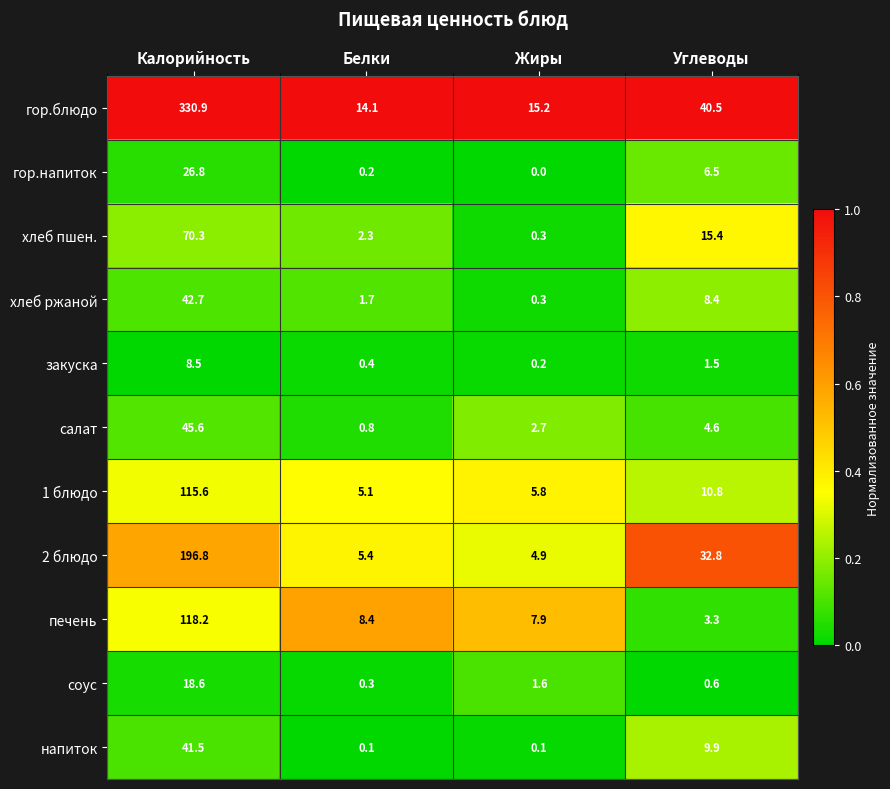

Which category has the highest value in the печень series?

Калорийность